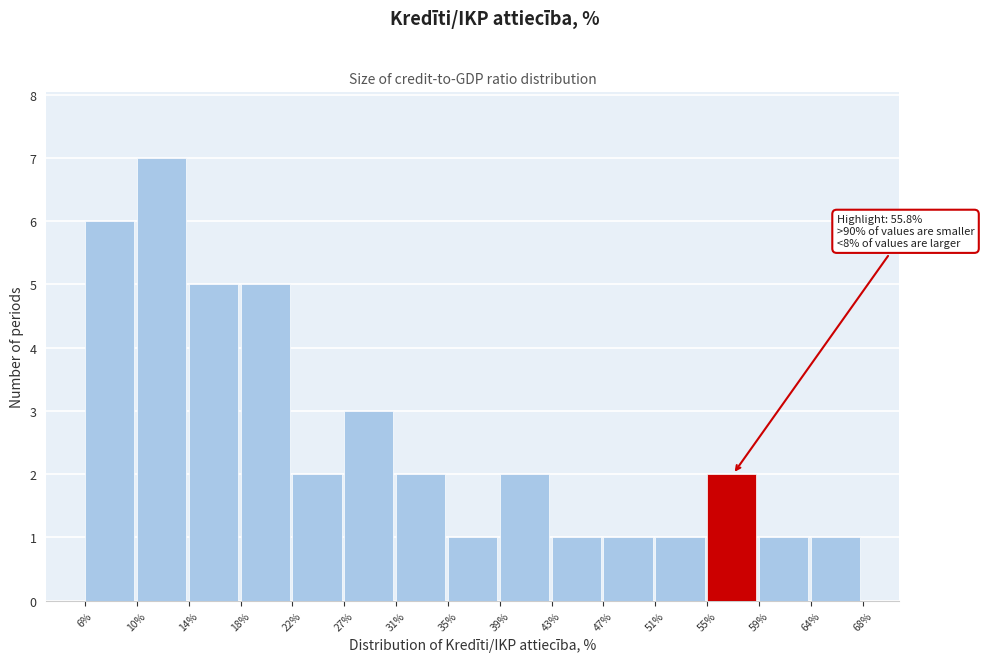

Over which range of the x-axis is the bar tallest?

10% to 14%